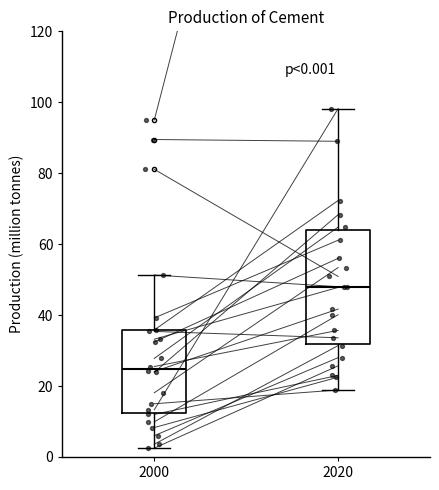

Comparing the boxes themselves (not the whiskers), which one is the tallest?

2020